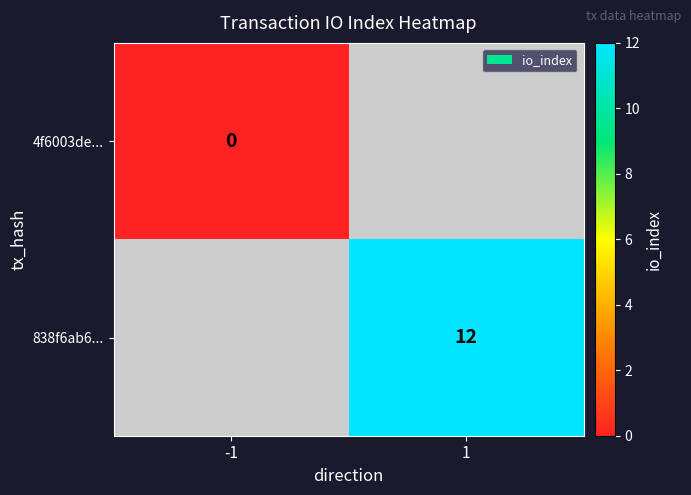

The value of 838f6ab6... at 1 is 7. True or false?

False